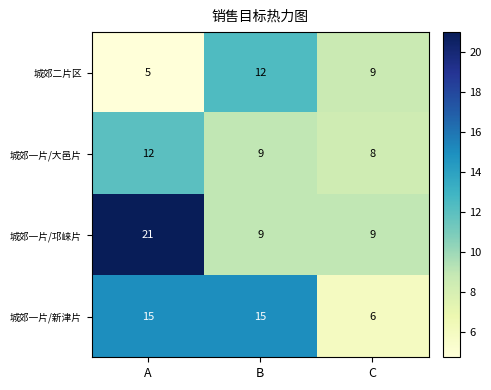

Reading left to right, what are all the values shown in this chart?

城郊二片区: 5	12	9
城郊一片/大邑片: 12	9	8
城郊一片/邛崃片: 21	9	9
城郊一片/新津片: 15	15	6